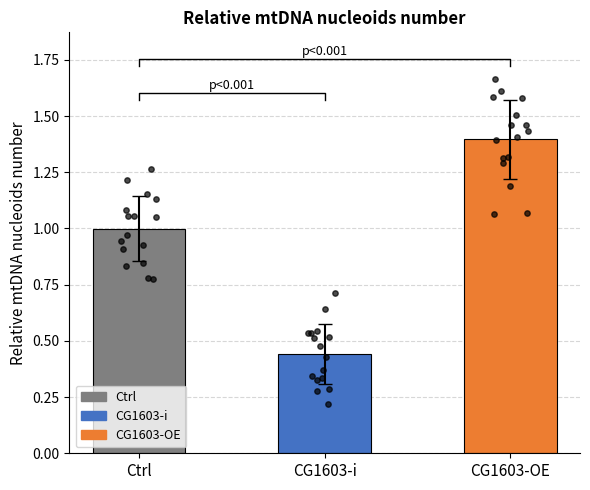

Is the value of CG1603-OE at 9 greater than the value of CG1603-i at 7?

Yes